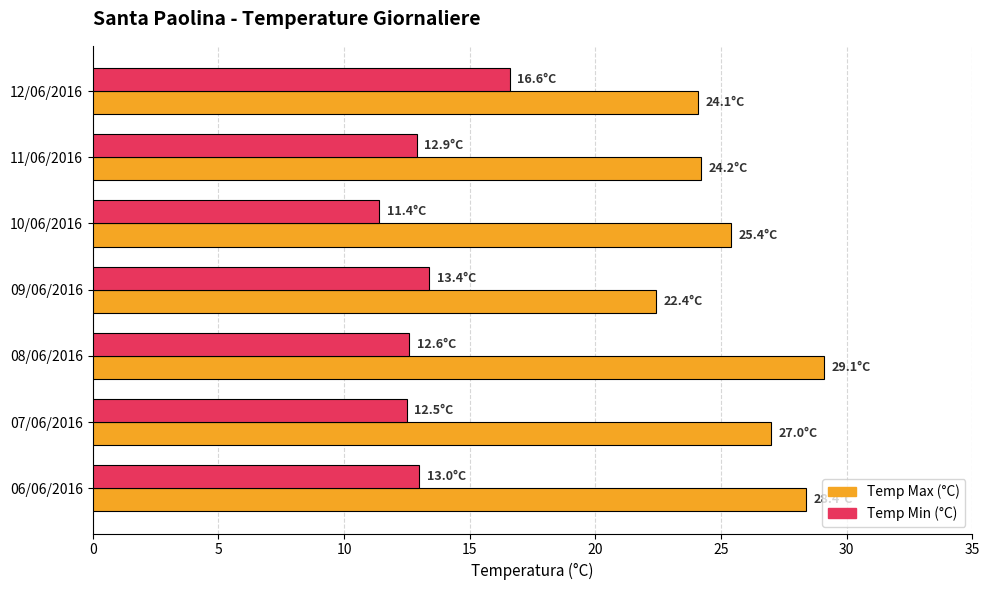

What is the sum of all Temp Max (°C) values?

180.6